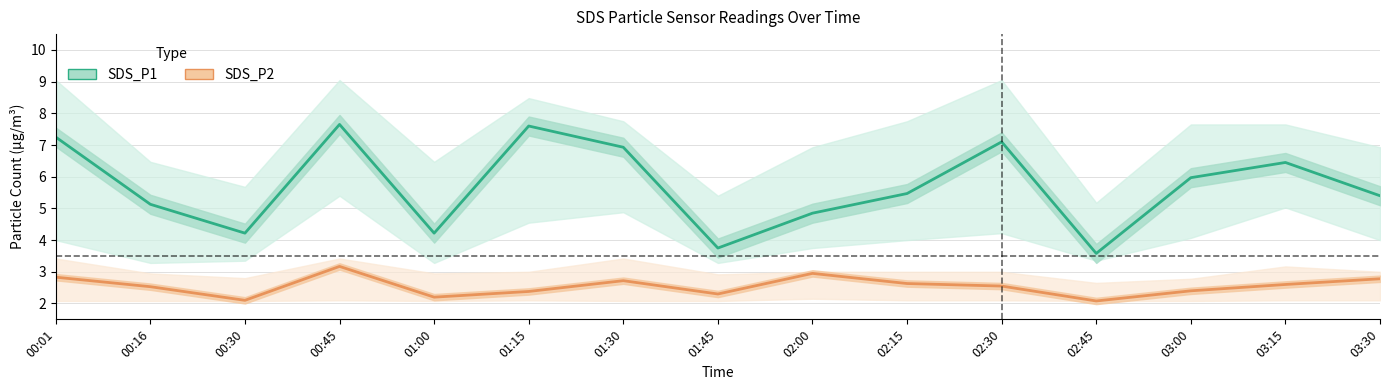

What is the highest value of the SDS_P1 series?

7.7